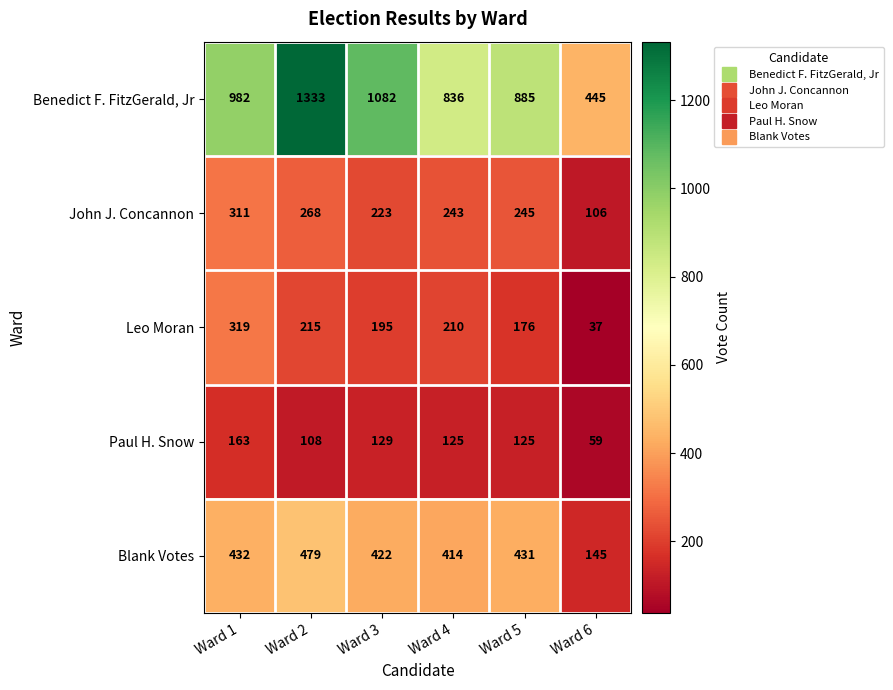

Reading left to right, list all the values displayed in this chart.

Benedict F. FitzGerald, Jr: Ward 1=982	Ward 2=1333	Ward 3=1082	Ward 4=836	Ward 5=885	Ward 6=445
John J. Concannon: Ward 1=311	Ward 2=268	Ward 3=223	Ward 4=243	Ward 5=245	Ward 6=106
Leo Moran: Ward 1=319	Ward 2=215	Ward 3=195	Ward 4=210	Ward 5=176	Ward 6=37
Paul H. Snow: Ward 1=163	Ward 2=108	Ward 3=129	Ward 4=125	Ward 5=125	Ward 6=59
Blank Votes: Ward 1=432	Ward 2=479	Ward 3=422	Ward 4=414	Ward 5=431	Ward 6=145